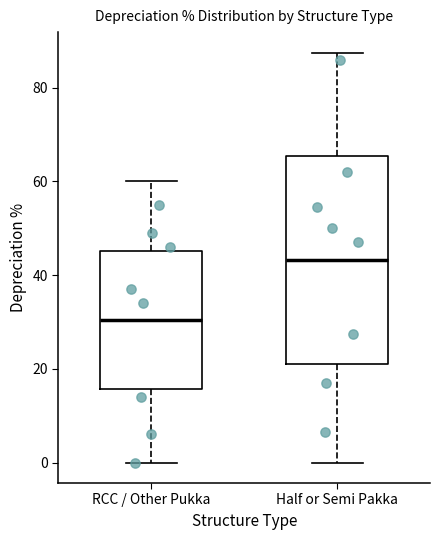

Which box is the tallest, from its lower edge to its upper edge?

Half or Semi Pakka